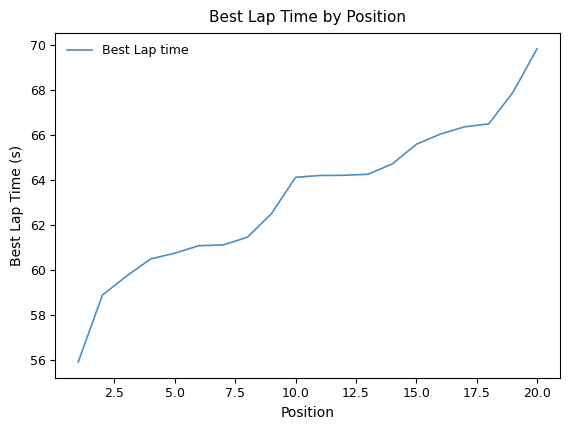

What is the minimum value shown in the chart?

55.9